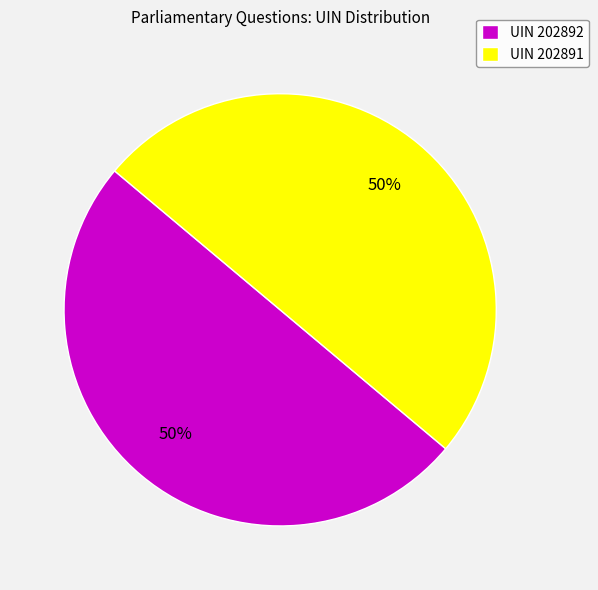

What percentage is the UIN 202891 slice, to the nearest percent?

50%